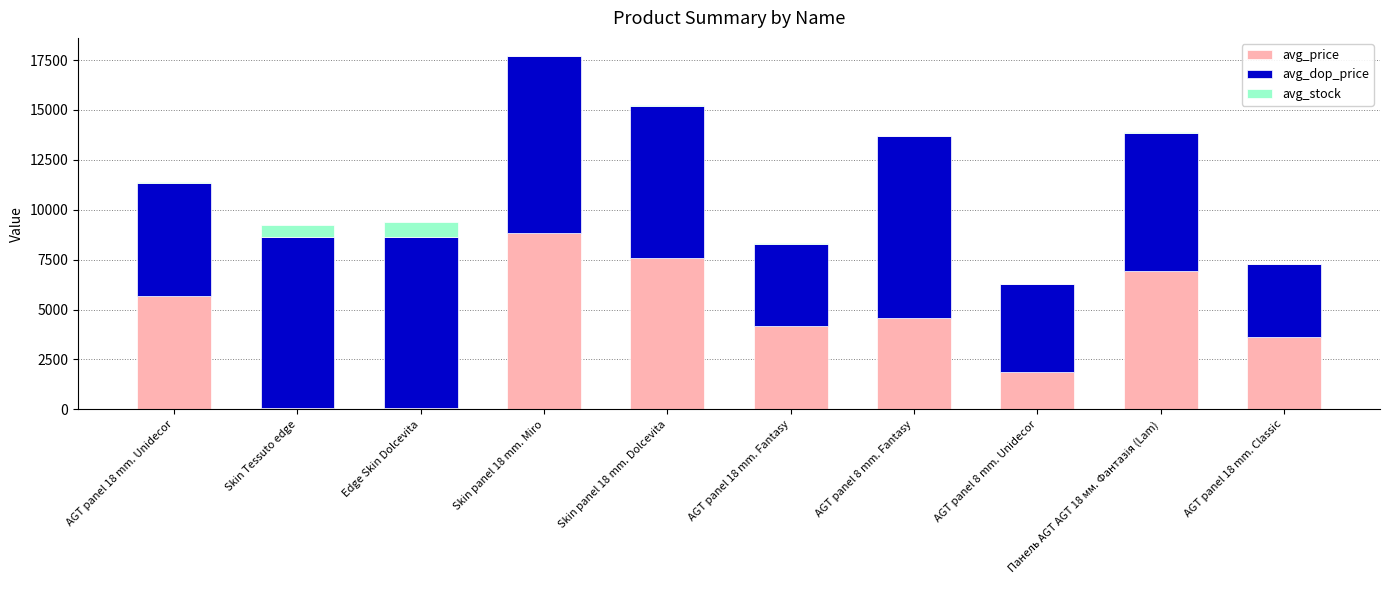

At which category is the sum across all series the highest?

Skin panel 18 mm. Miro